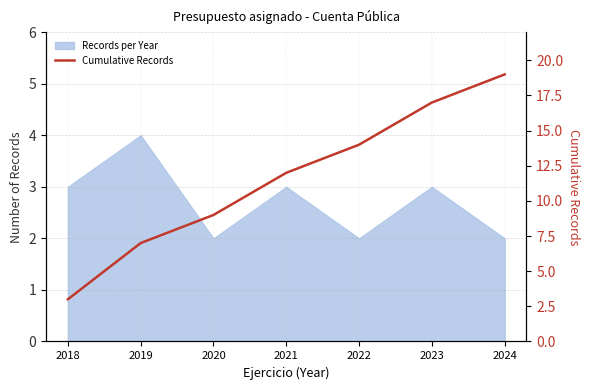

Count the number of categories in the chart.

7